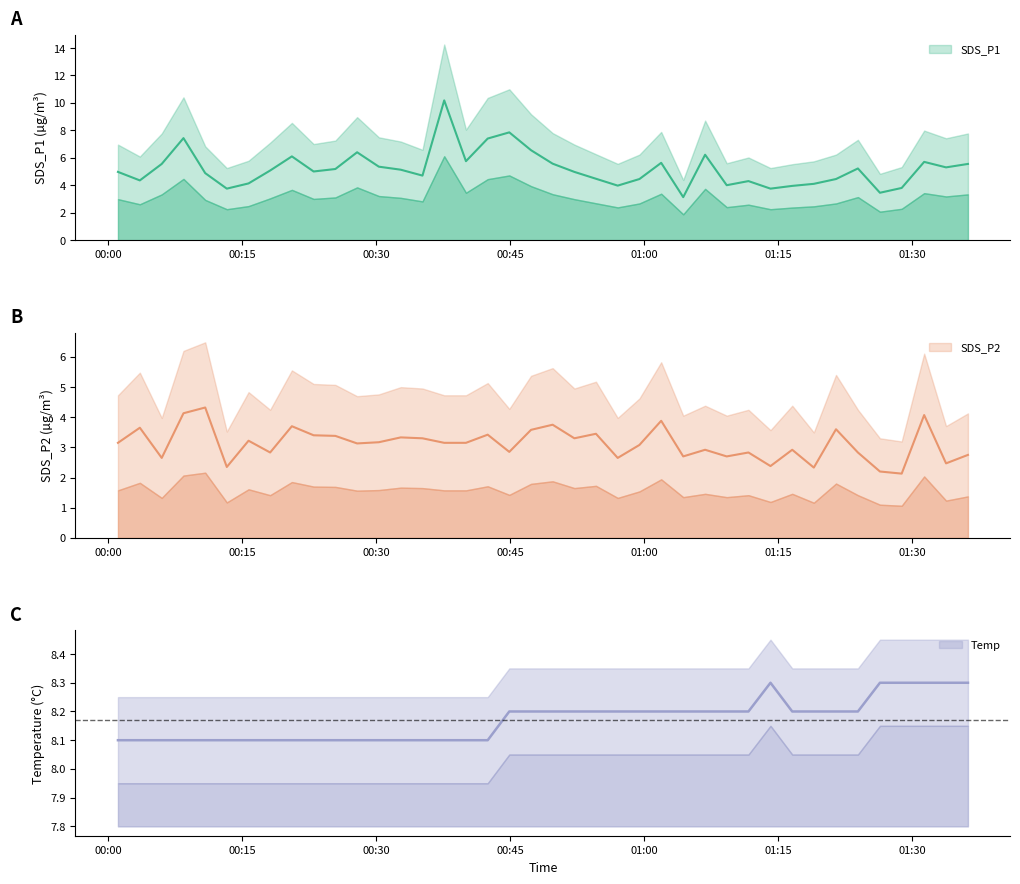

Between 2023/01/04 01:28:48 and 2023/01/04 00:47:19, which is larger?

2023/01/04 00:47:19